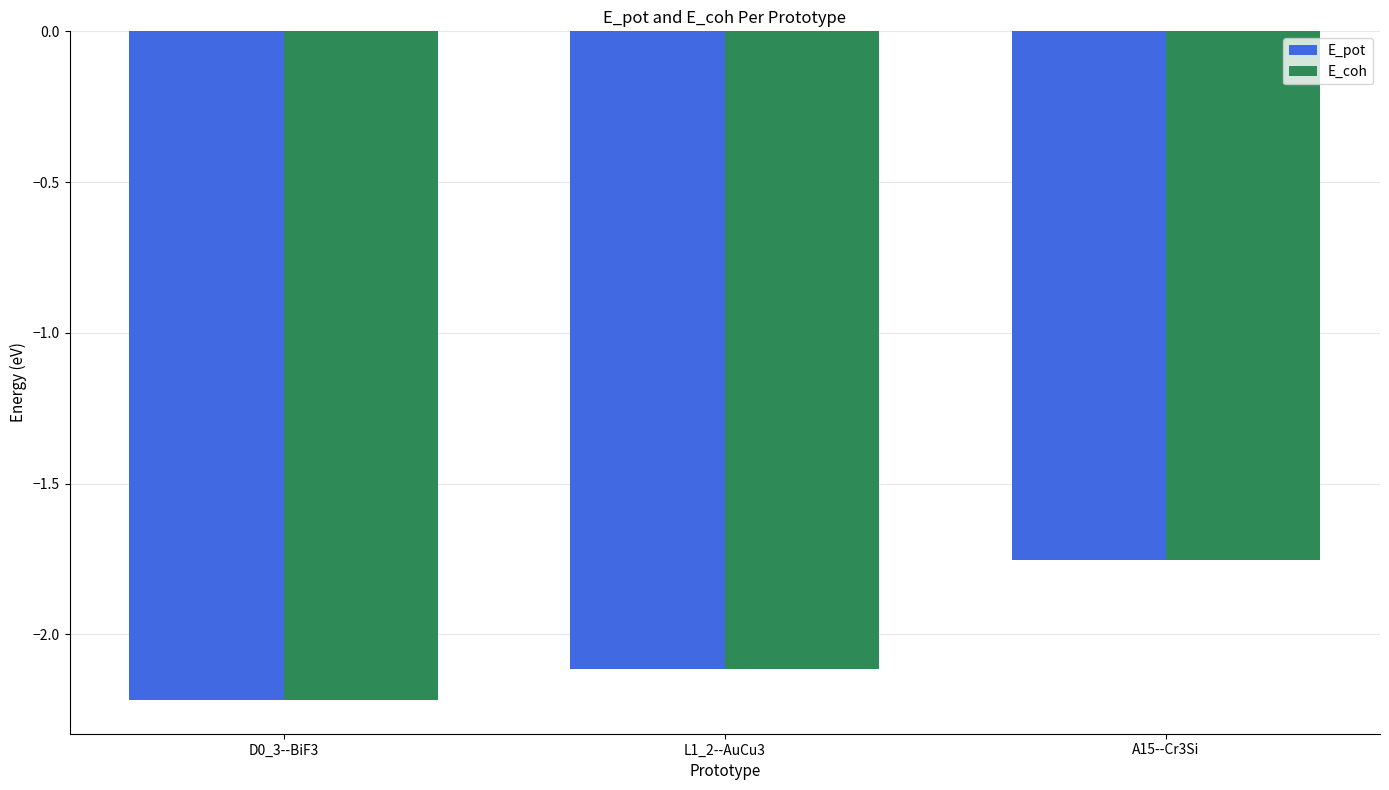

List the labels in order of E_pot value, largest first.

A15--Cr3Si, L1_2--AuCu3, D0_3--BiF3